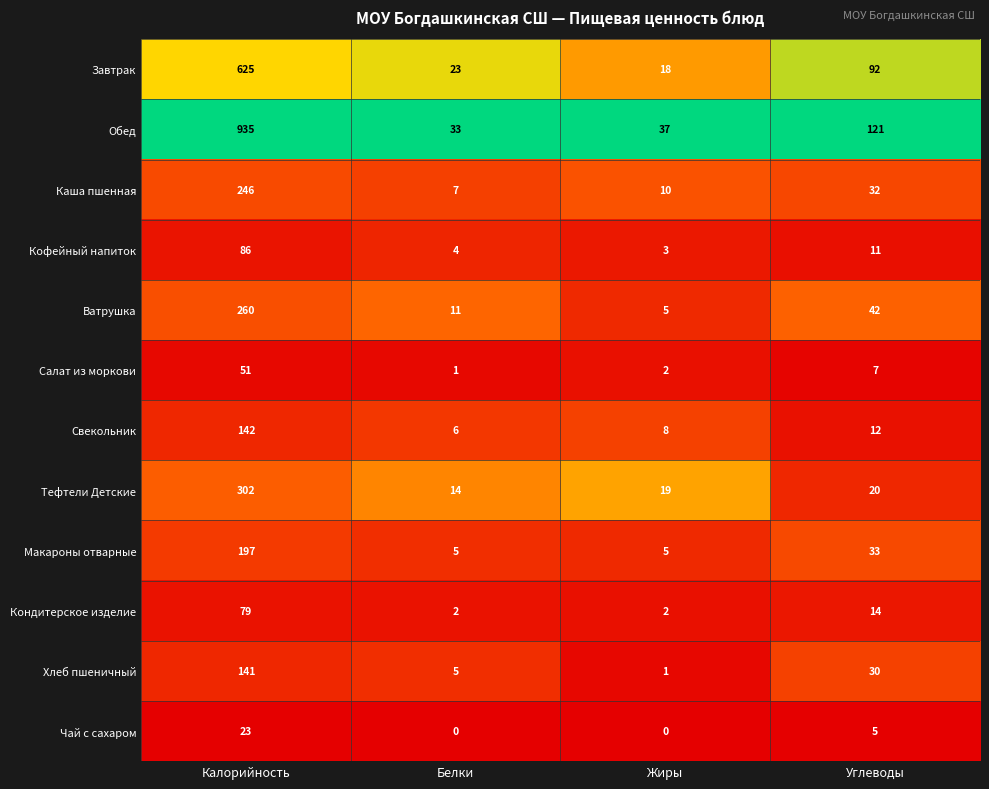

Which series has the largest total across all categories?

Обед